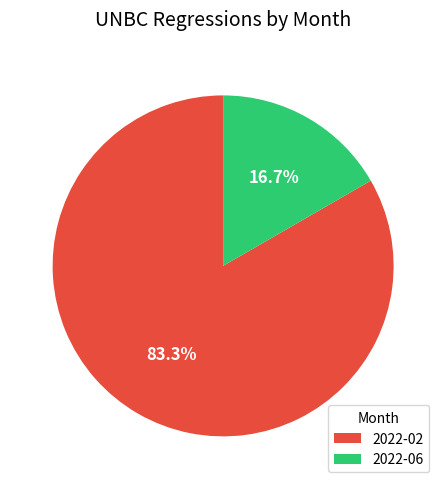

Between 2022-06 and 2022-02, which is larger?

2022-02